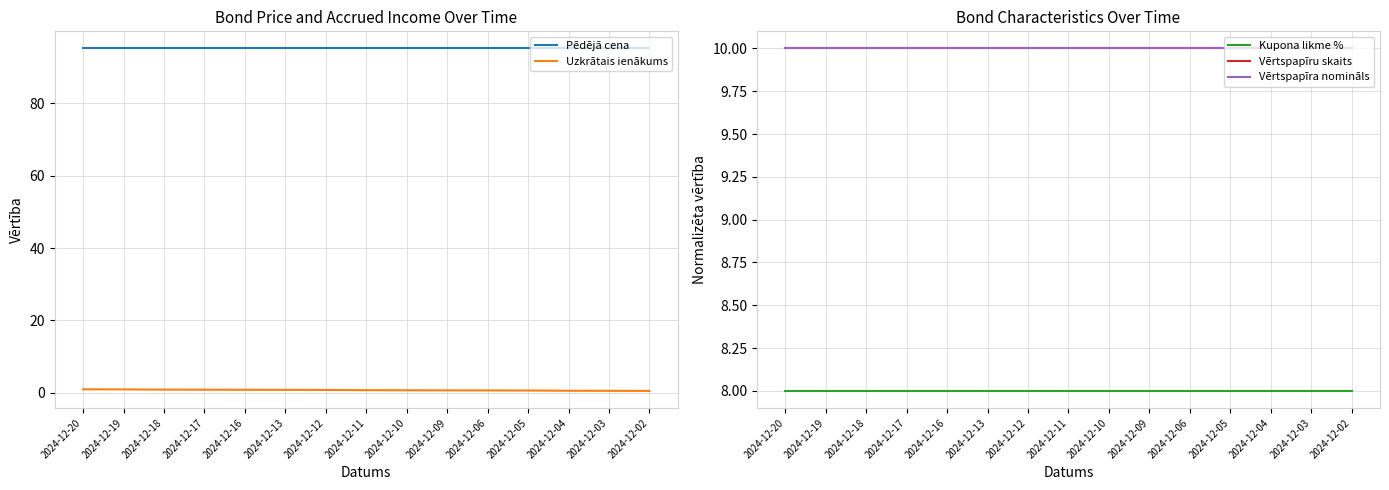

Read the Vērtspapīra nomināls value at 2024-12-06.

10.0